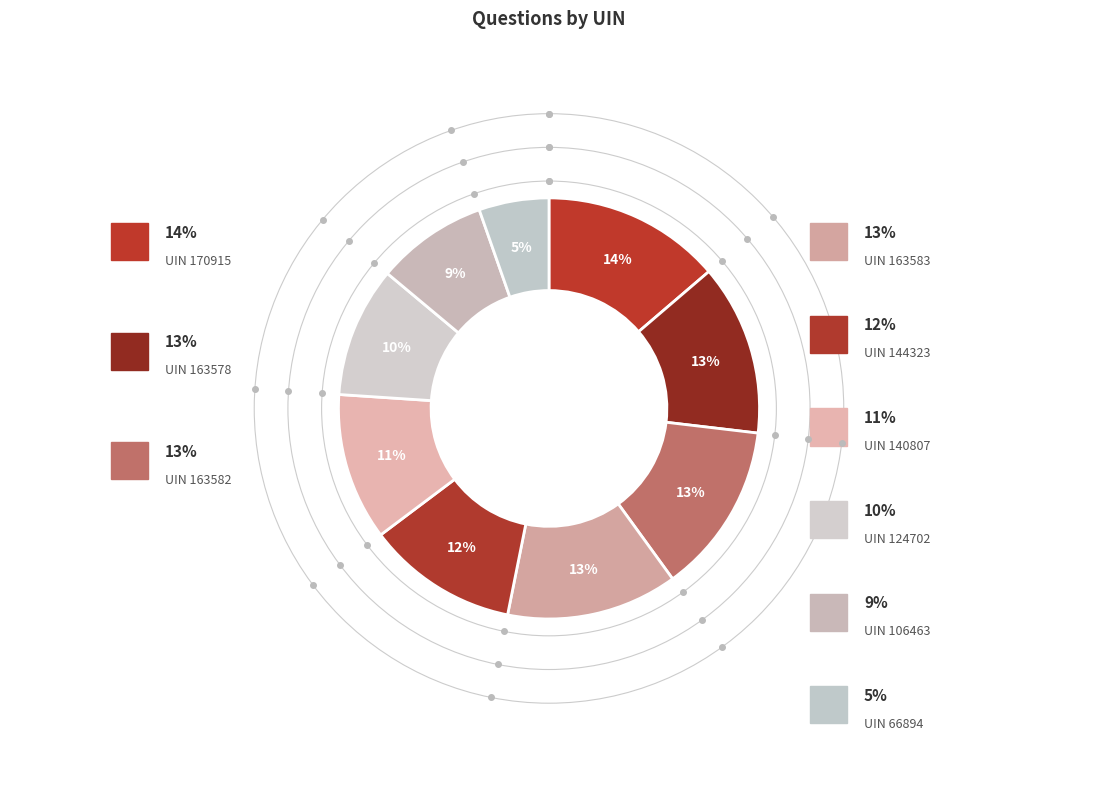

How many segments does this pie chart have?

9